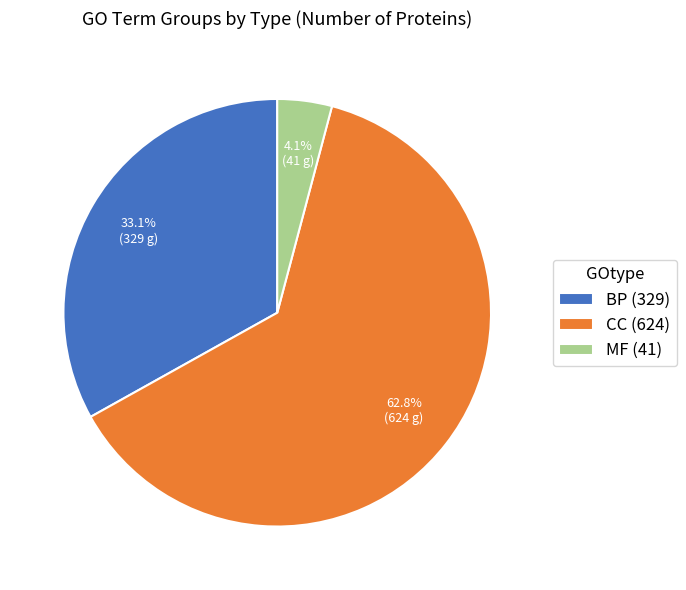

Is there a majority slice in this chart?

Yes